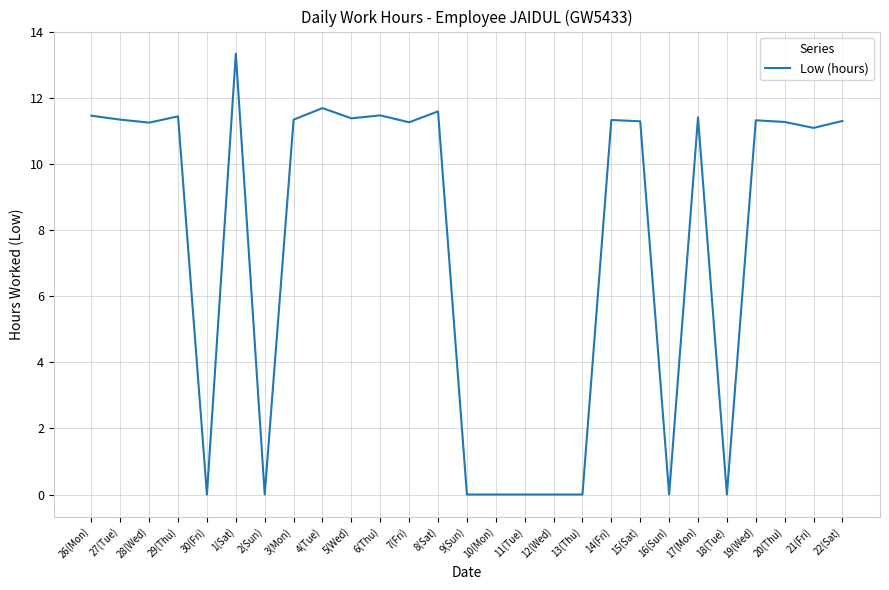

The value at 6(Thu) is 4.9. True or false?

False